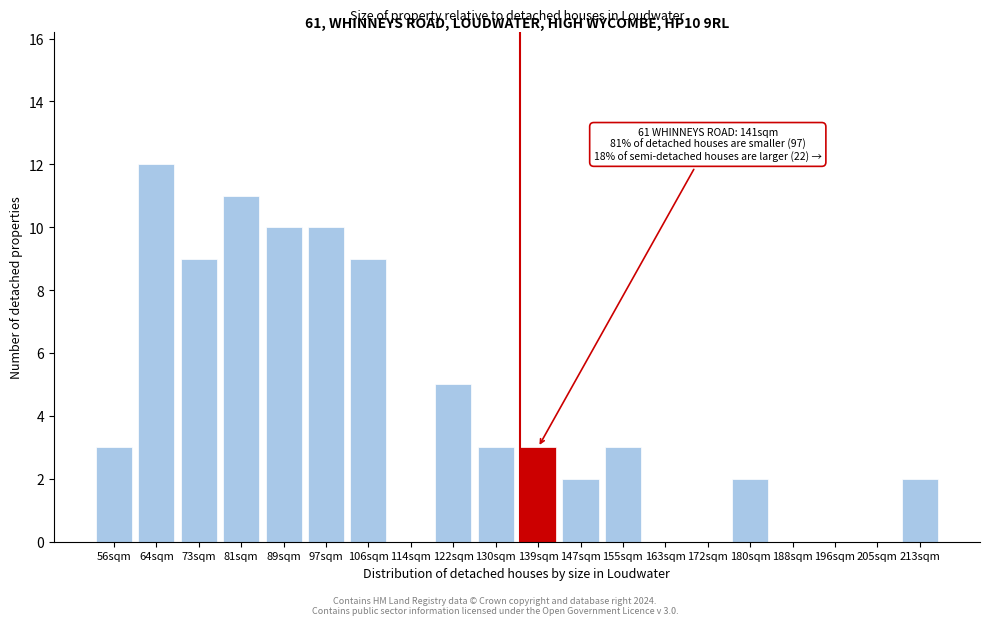

Reading left to right, what are all the values shown in this chart?

56sqm=3	64sqm=12	73sqm=9	81sqm=11	89sqm=10	97sqm=10	106sqm=9	114sqm=0	122sqm=5	130sqm=3	139sqm=3	147sqm=2	155sqm=3	163sqm=0	172sqm=0	180sqm=2	188sqm=0	196sqm=0	205sqm=0	213sqm=2